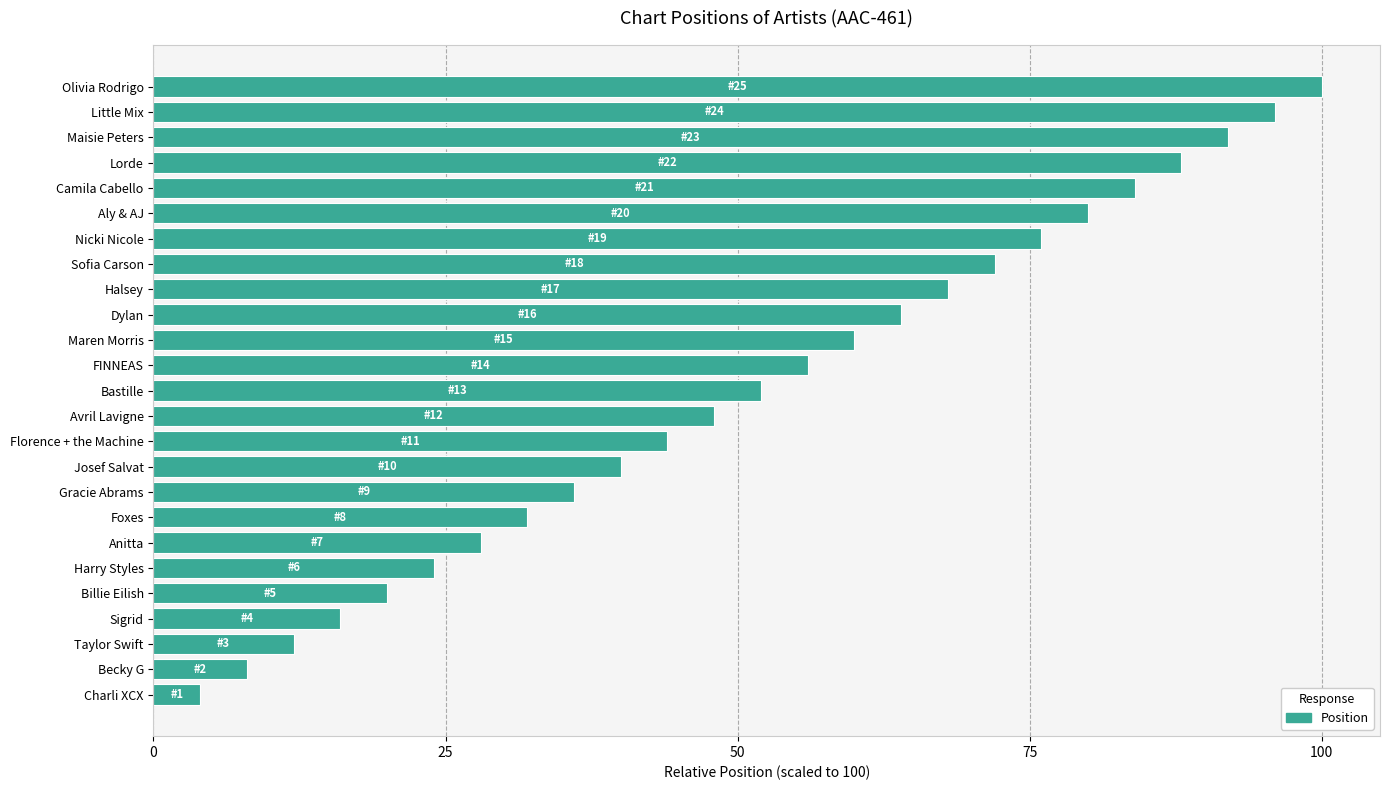

What value does the data have at Bastille?

52.0